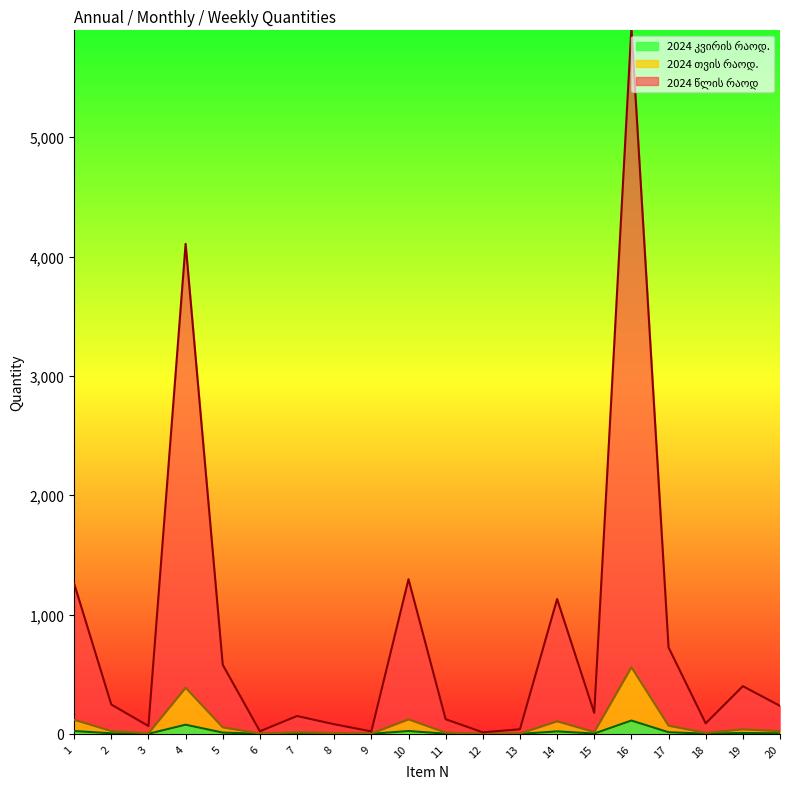

Which series has the largest total across all categories?

2024 წლის რაოდ